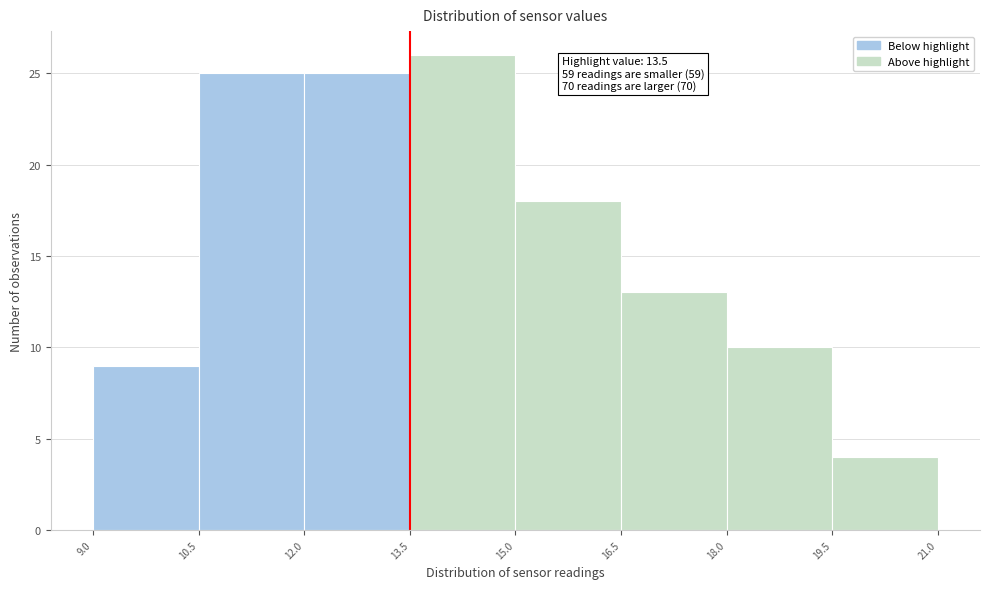

Which range on the x-axis has the tallest bar?

13.5 to 15.0